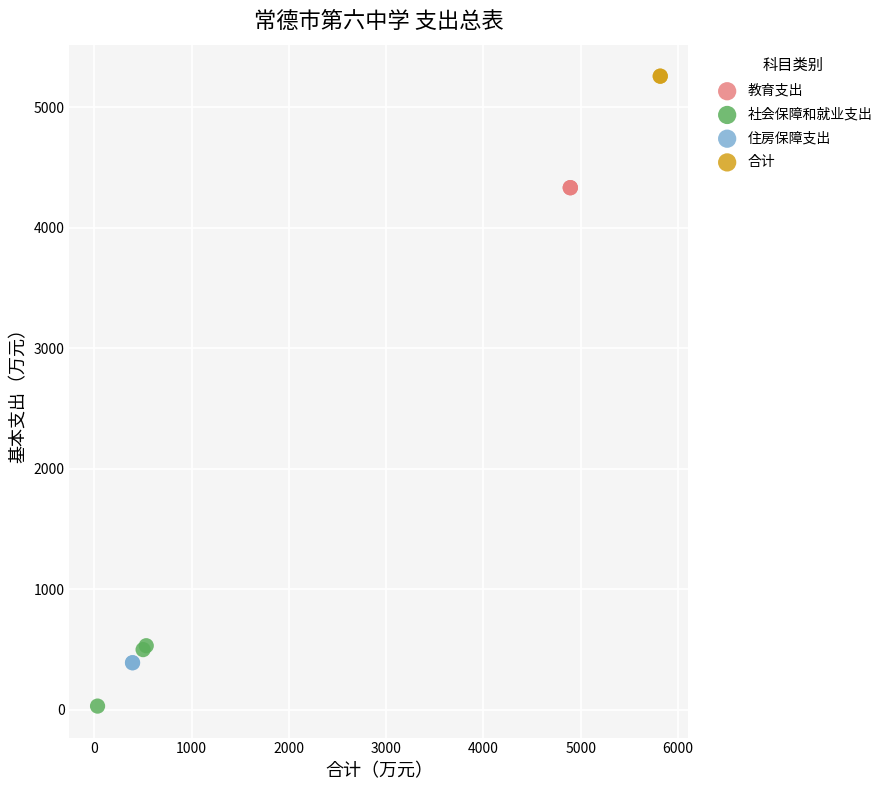

Which series reaches the maximum Y coordinate?

合计